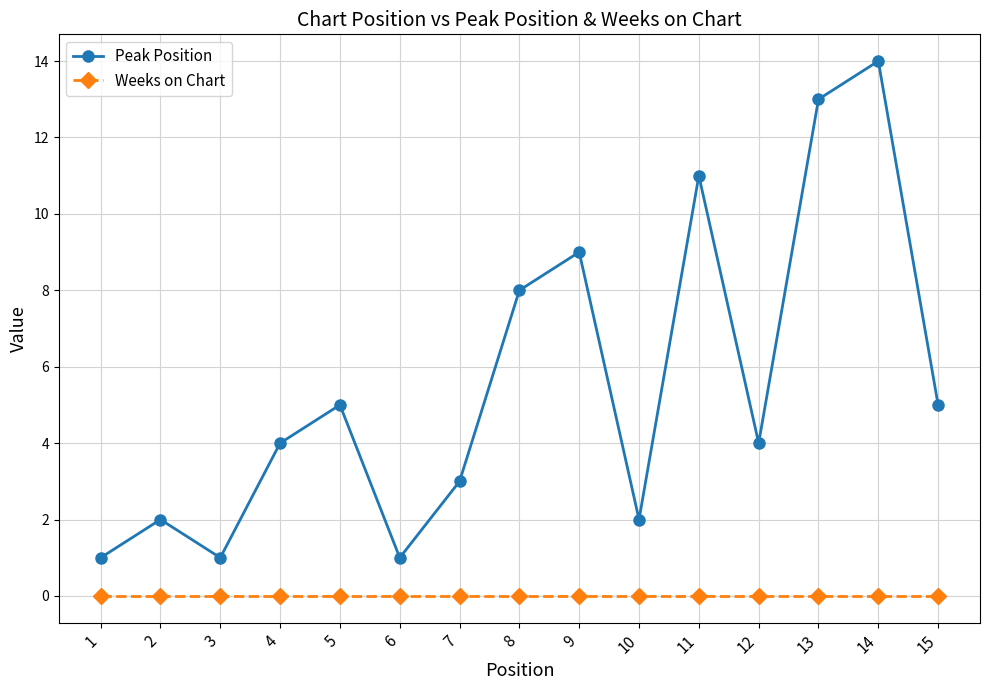

Rank the series by their maximum value, from lowest to highest.

Weeks on Chart, Peak Position